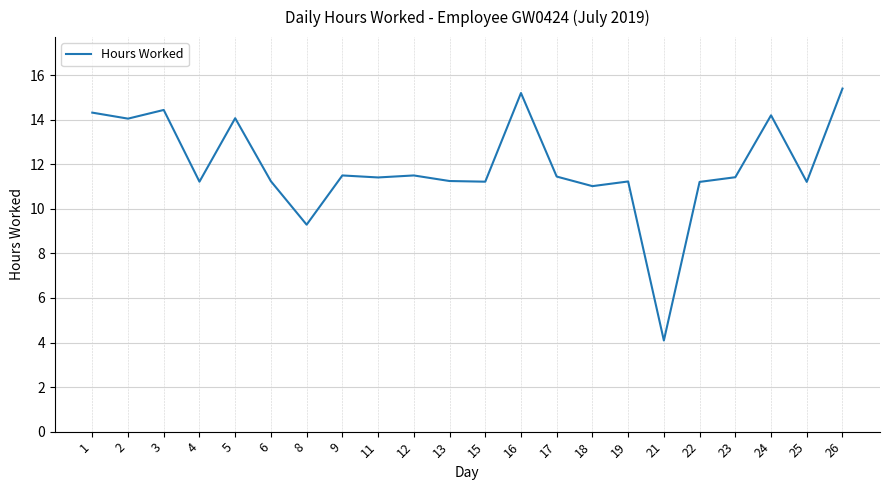

What is the difference between the maximum and minimum values?

11.3